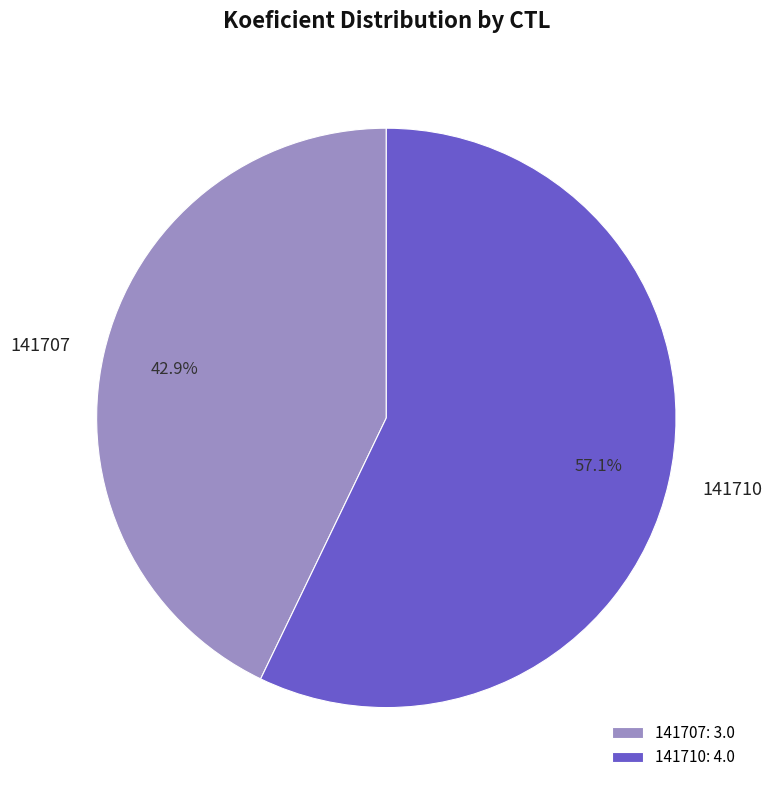

To the nearest percent, what is the average slice percentage?

50%